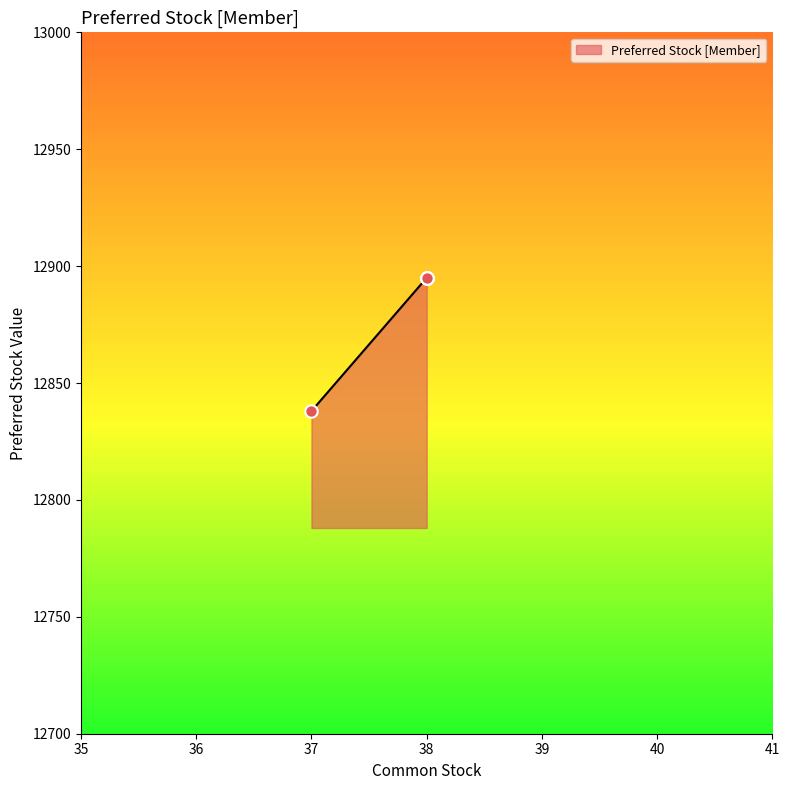

What is the greatest value displayed?

12895.0